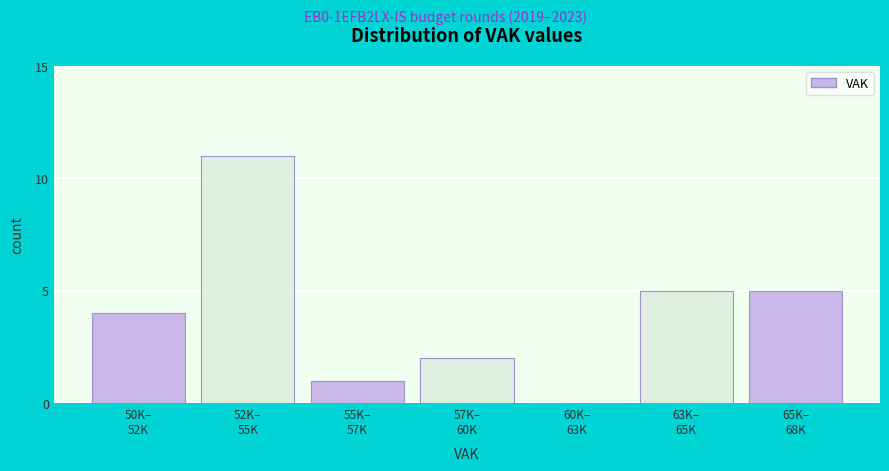

What is the greatest value displayed?

11